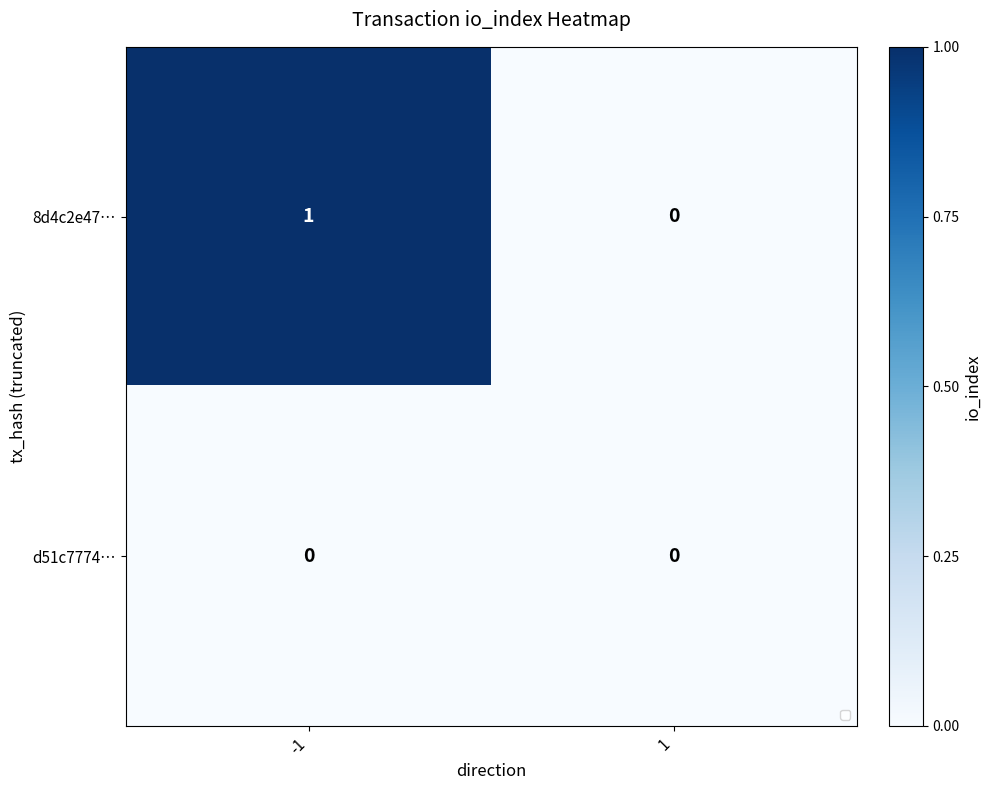

Rank the series by their maximum value, from lowest to highest.

d51c7774…, 8d4c2e47…